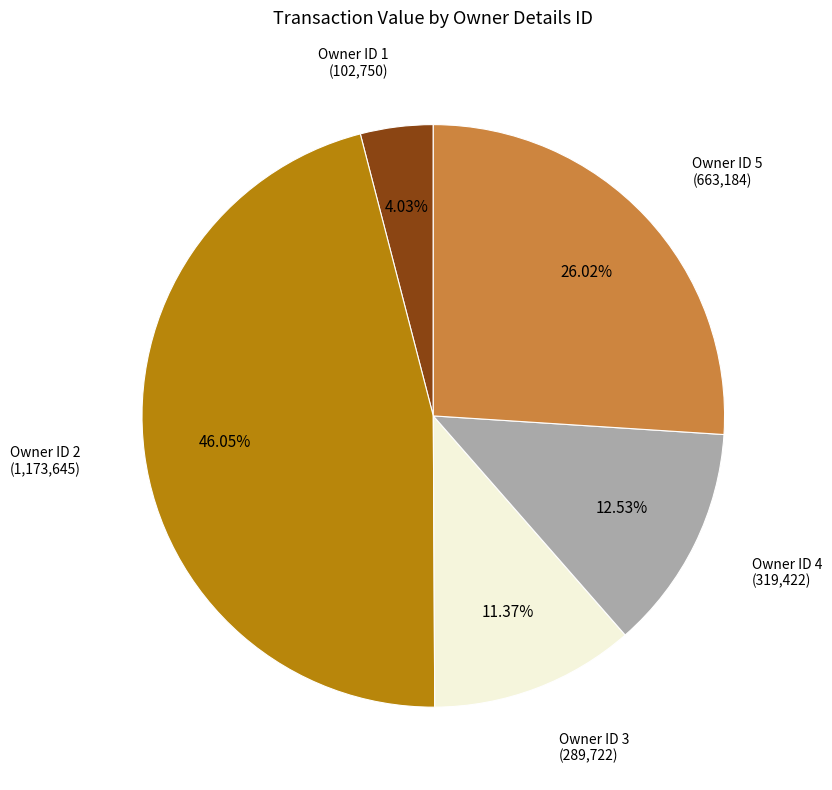

Does any single category account for the majority?

No